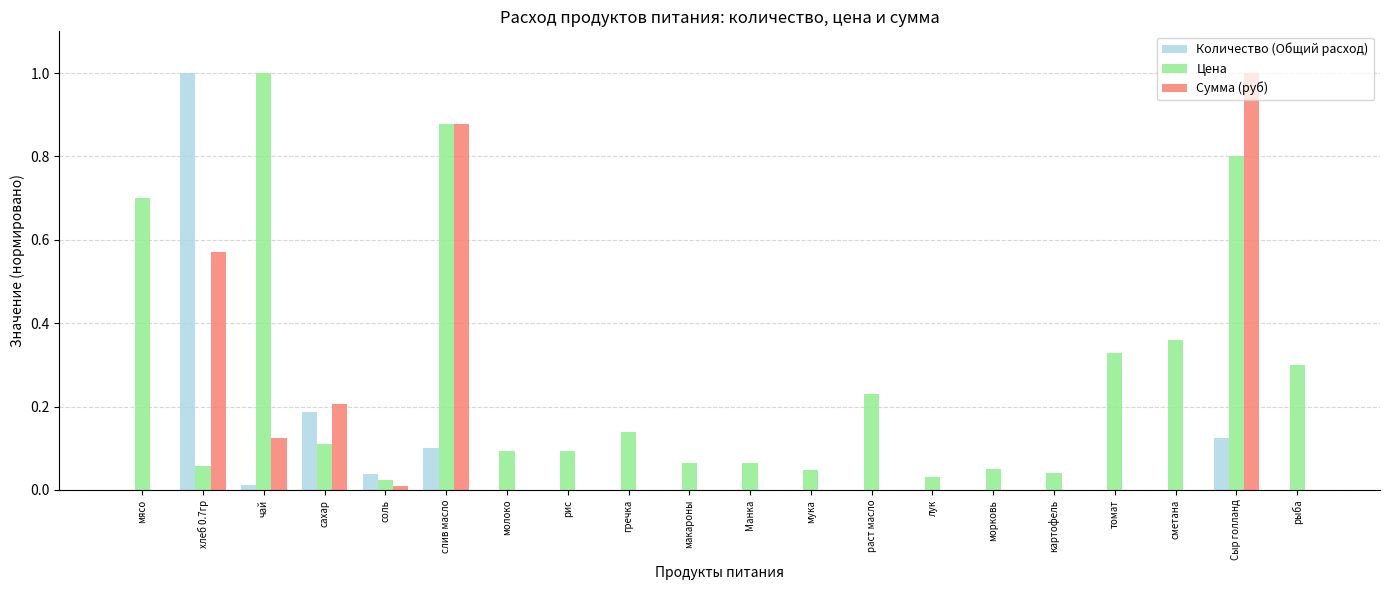

At which category is the sum across all series the highest?

Сыр голланд